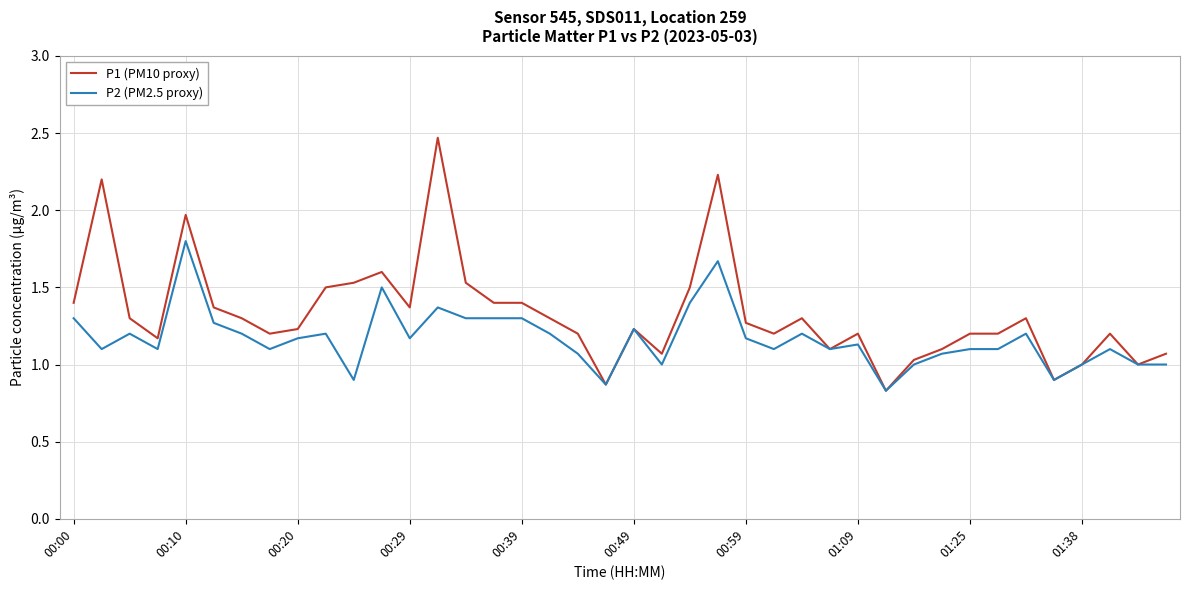

Which series has the largest range (max minus min)?

P1 (PM10 proxy)